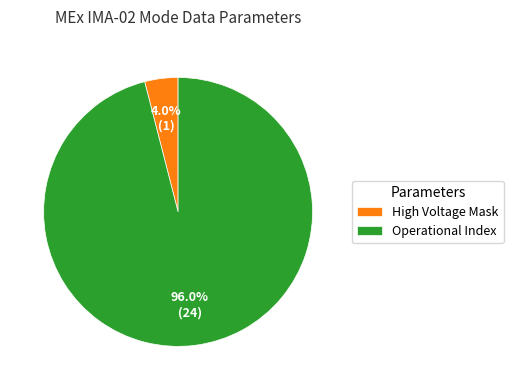

Which category has the smallest portion of the pie?

High Voltage Mask